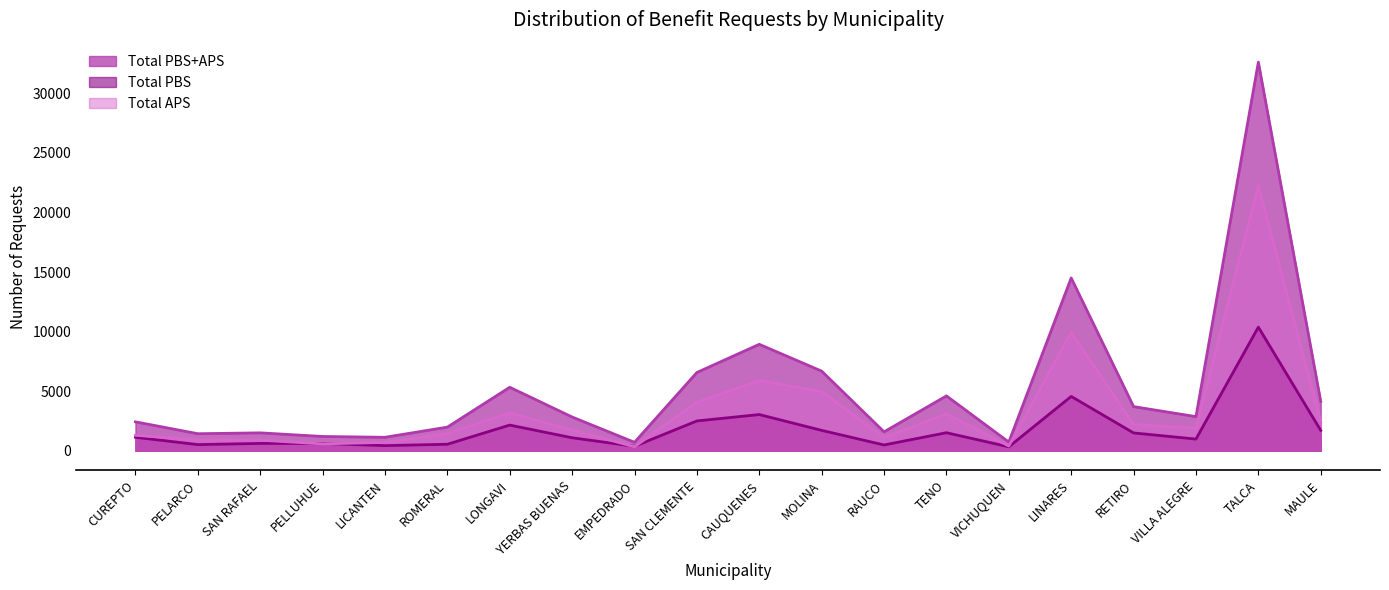

At which category is the sum across all series the highest?

TALCA